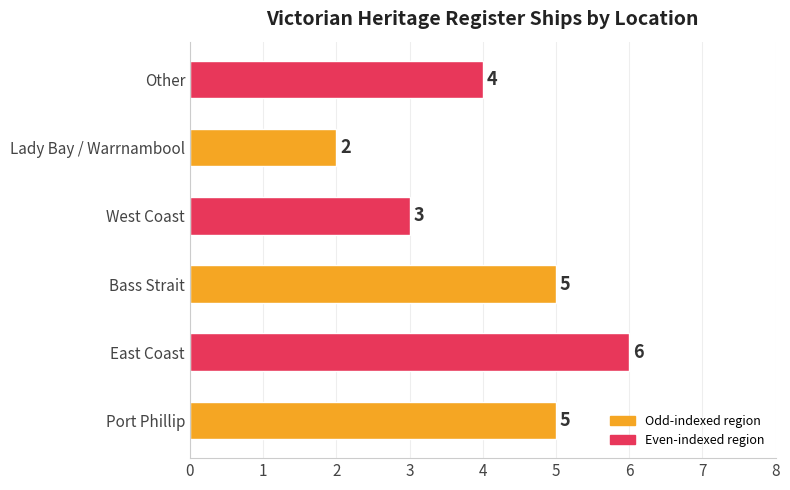

Is it true that the value at Lady Bay / Warrnambool is 4?

False